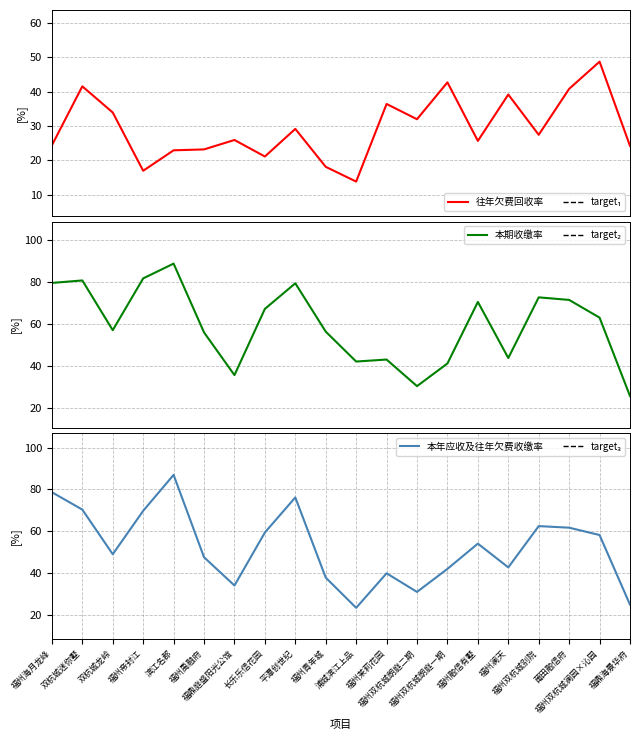

What value does the 本年应收及往年欠费收缴率 series have at 福州禹融府?

47.5